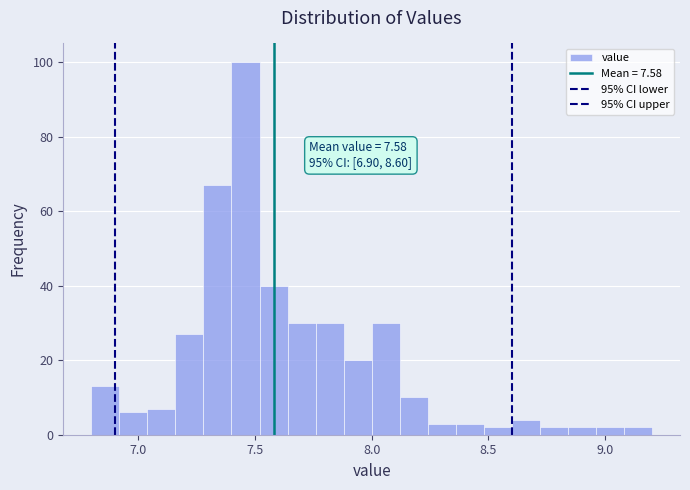

Read against the x-axis, roughly where is the centre of the tallest bar?

7.45